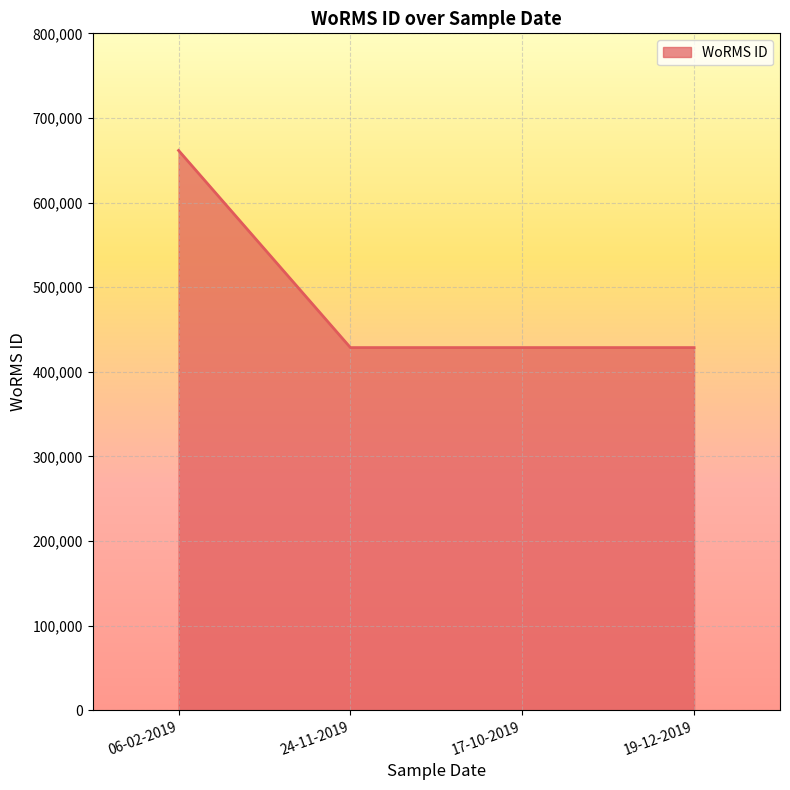

What is the average value?

486781